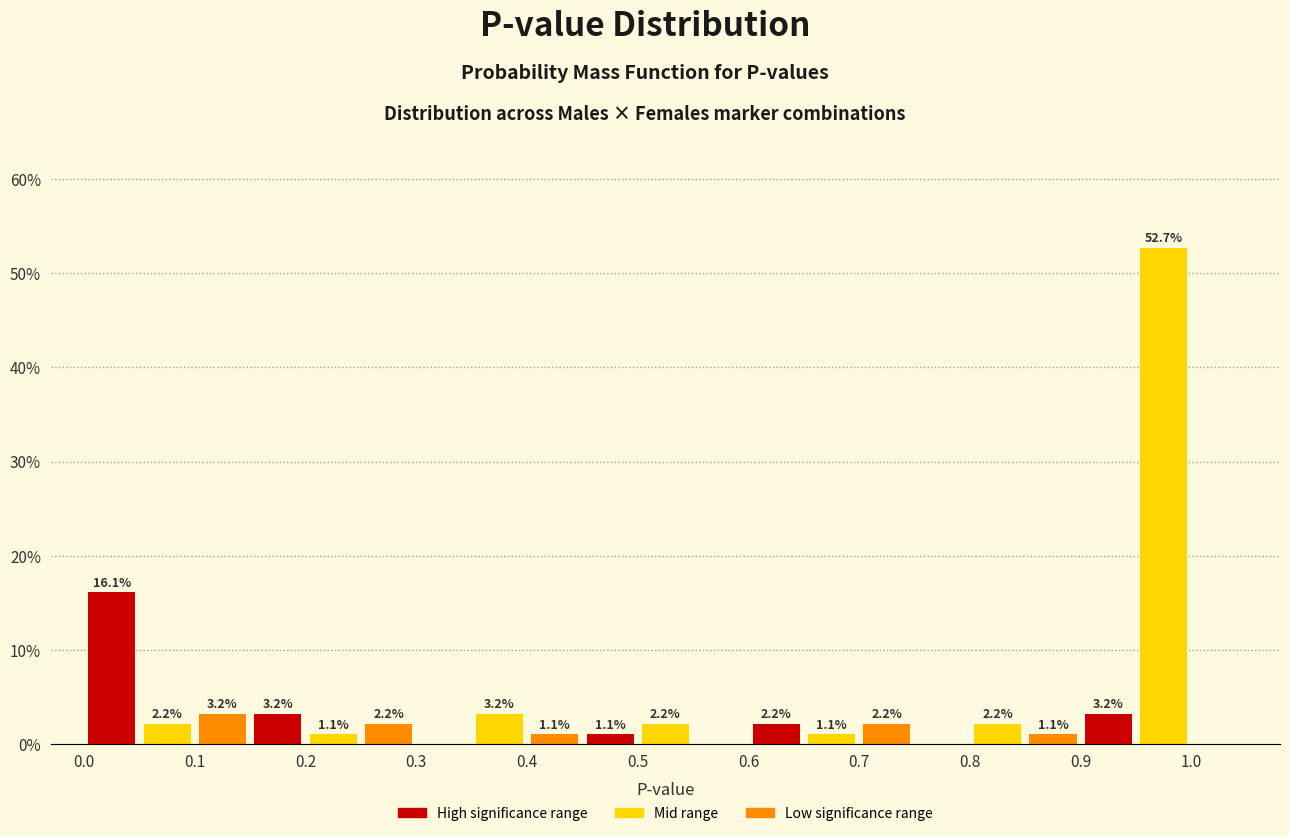

Over which range of the x-axis is the bar tallest?

0.95 to 1.00